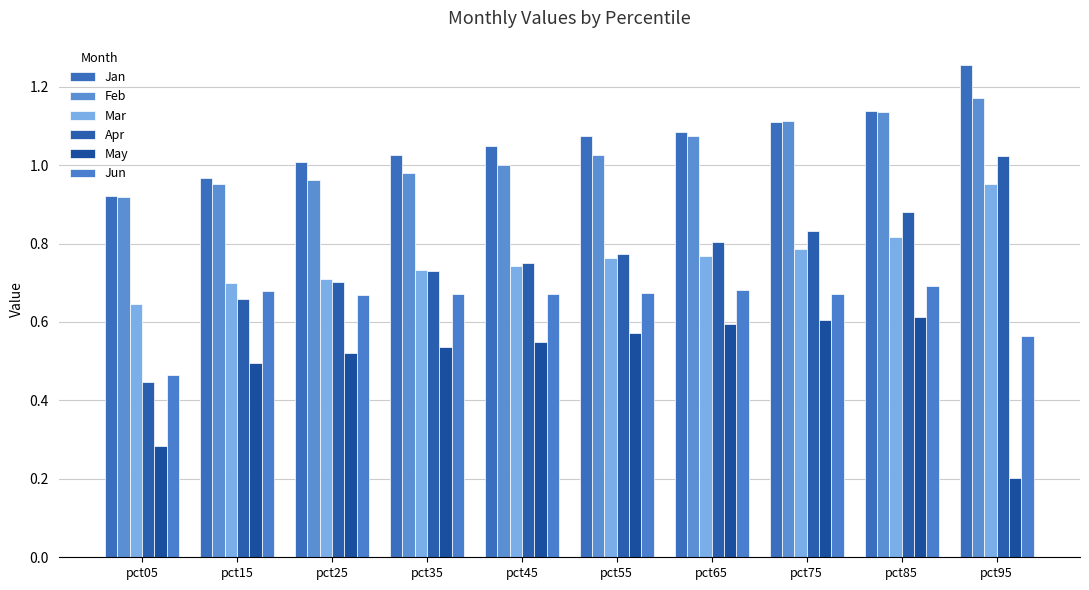

The value of Apr at pct85 is 0.3. True or false?

False